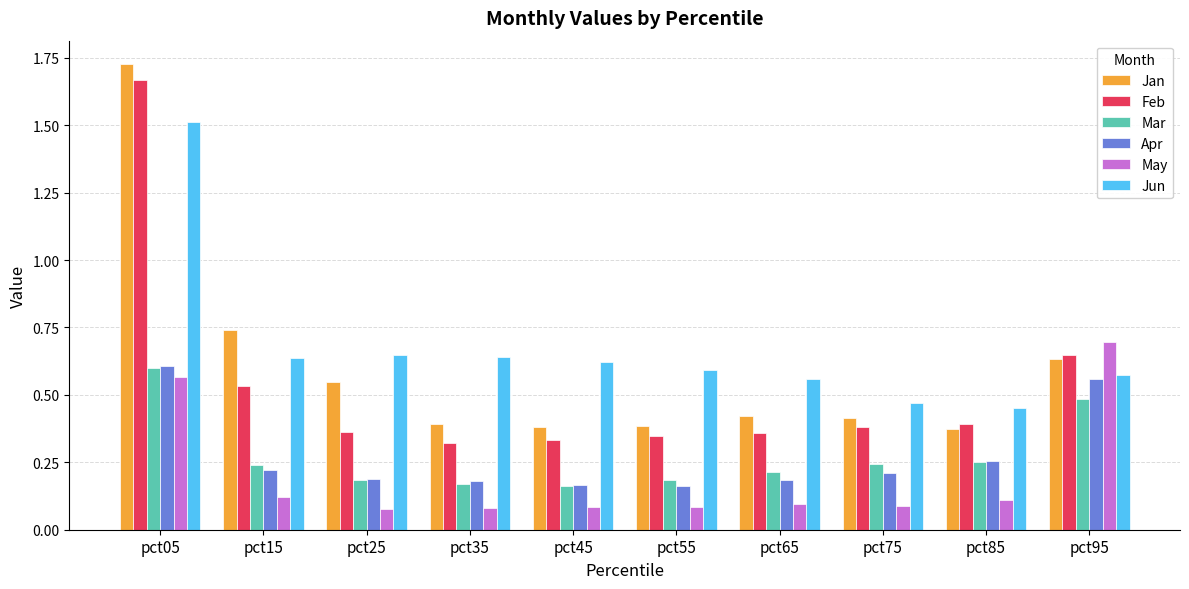

At which category is the sum across all series the highest?

pct05